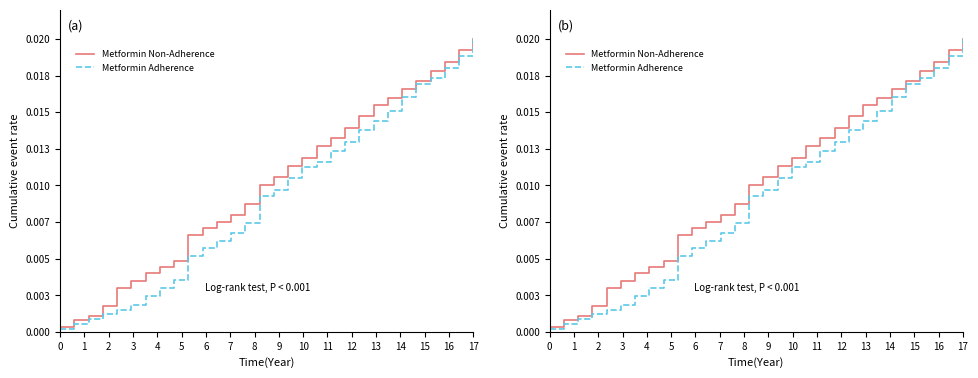

At 11, list the series in order from largest to smallest.

Metformin Non-Adherence, Metformin Adherence